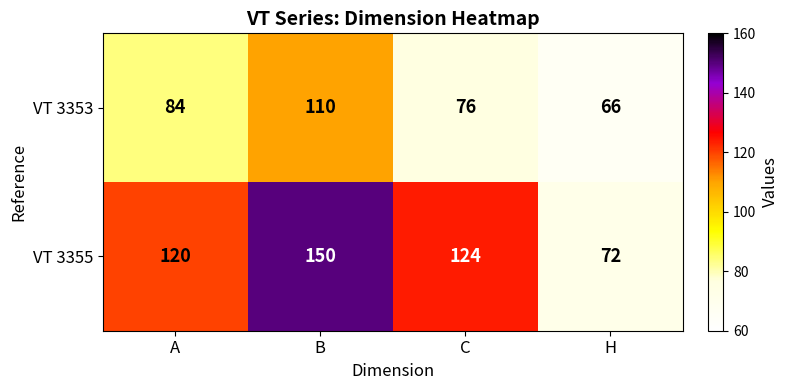

The value of VT 3355 at H is 72. True or false?

True